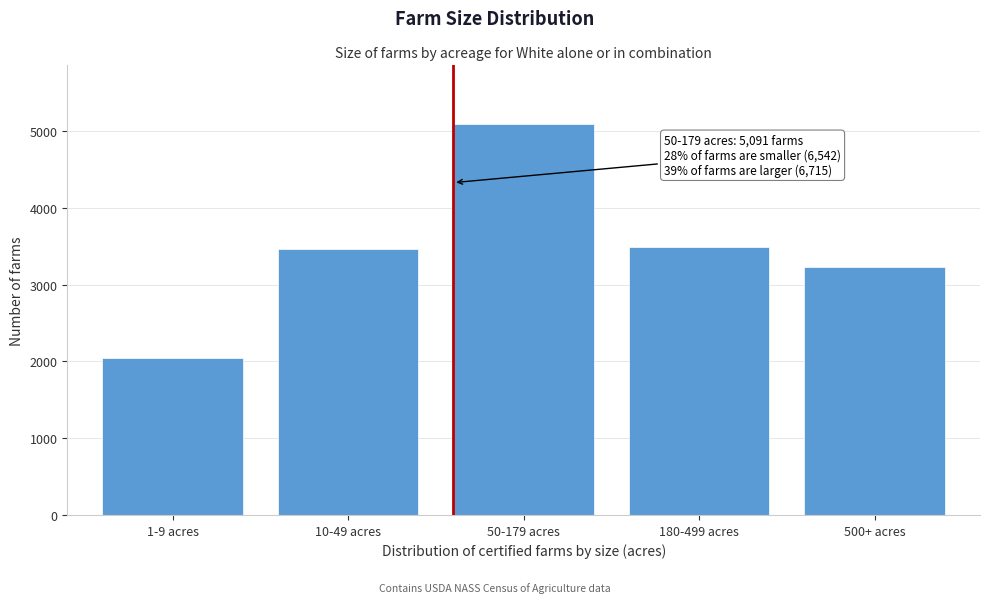

Reading left to right, what are all the values shown in this chart?

1-9 acres=2050	10-49 acres=3459	50-179 acres=5091	180-499 acres=3483	500+ acres=3232